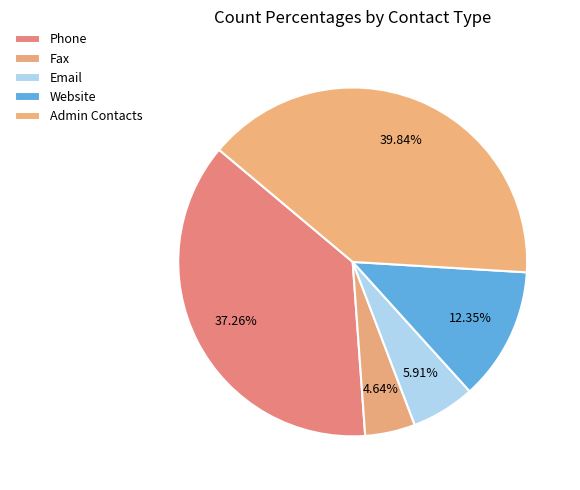

Approximately how many times larger is the value at Phone compared to Fax?

8.0